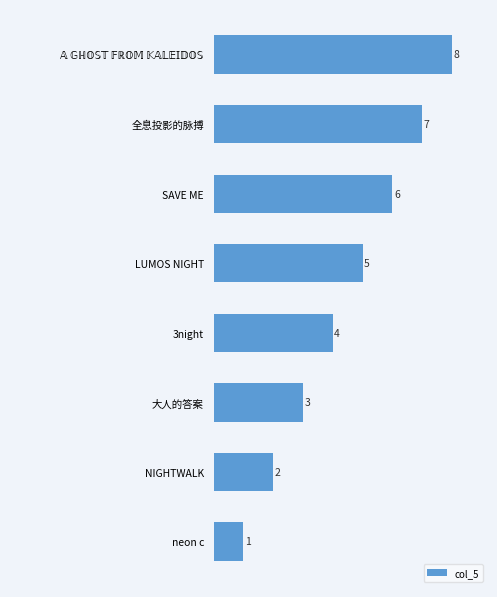

Count the values in the range 3 to 7.

5